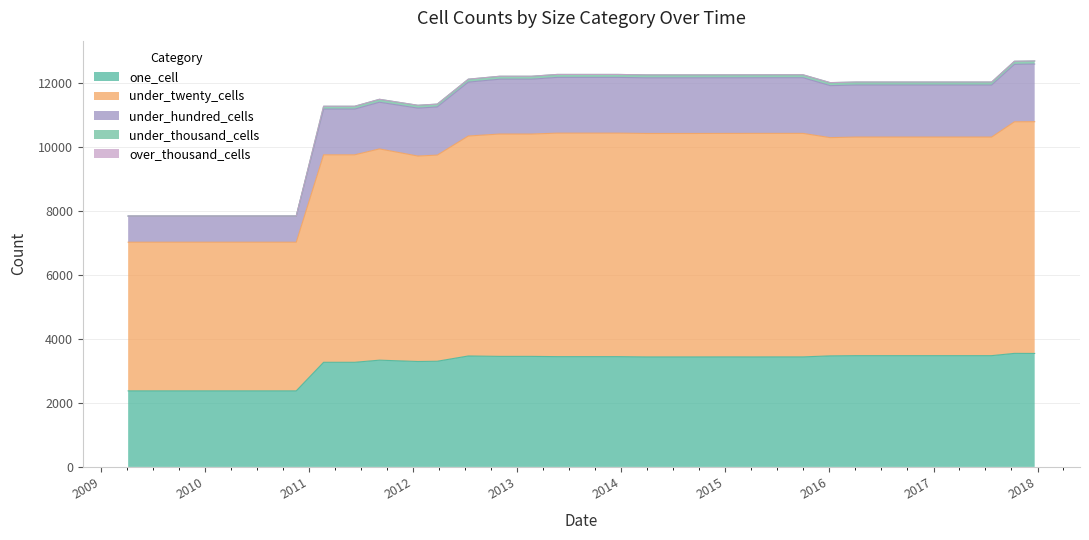

Does the chart have visible grid lines?

Yes